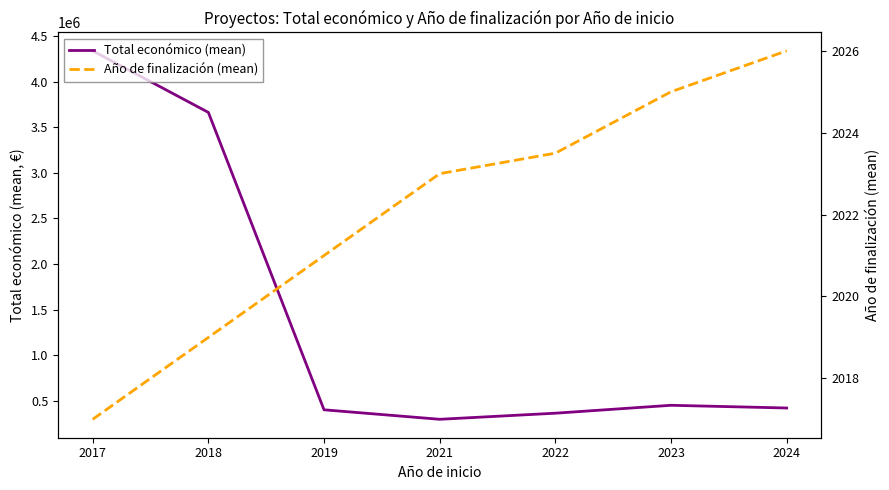

At which label is Año de finalización (mean) closest to 2021?

2019